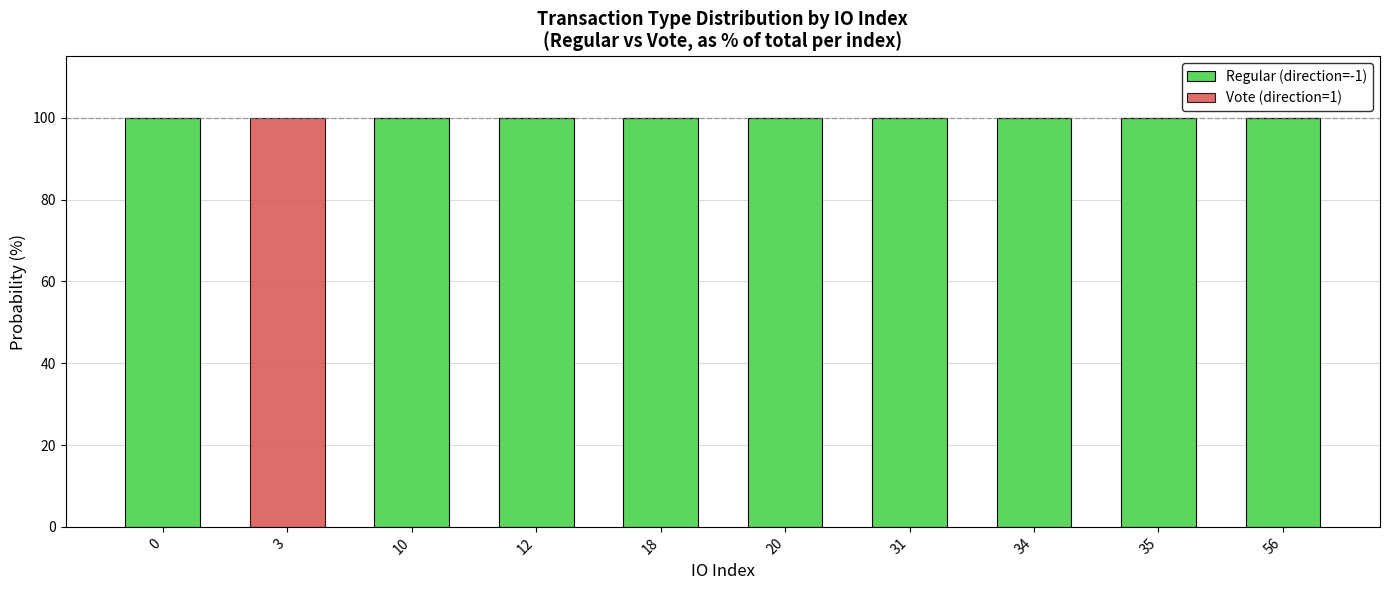

Reading left to right, what are the values for Regular (direction=-1)?

0=100	3=0	10=100	12=100	18=100	20=100	31=100	34=100	35=100	56=100